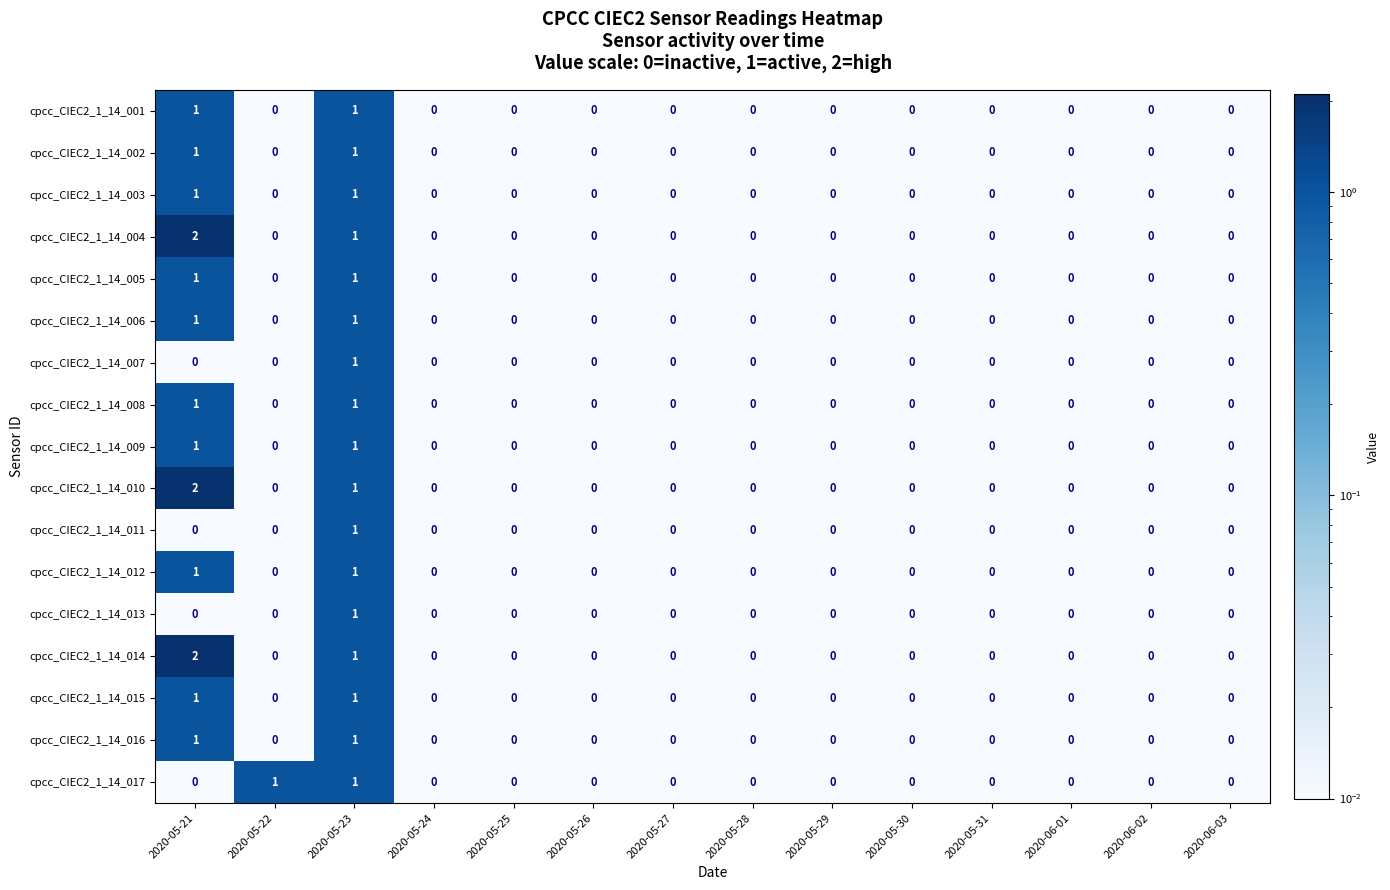

How many distinct data groups are displayed?

17